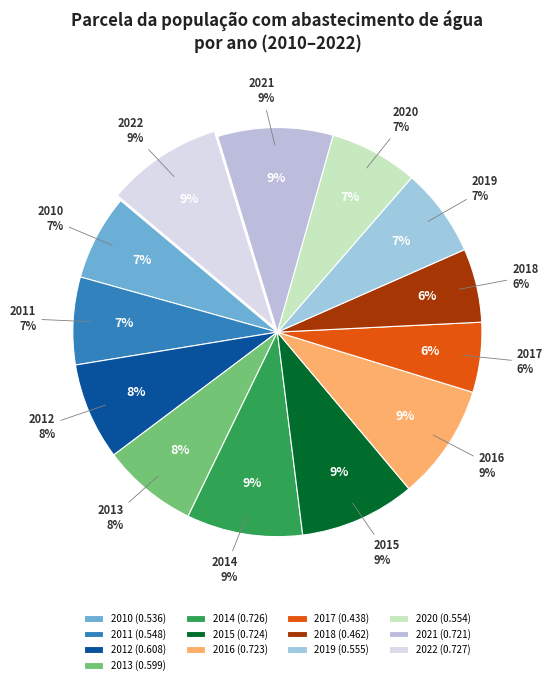

Count the number of slices in the pie.

13